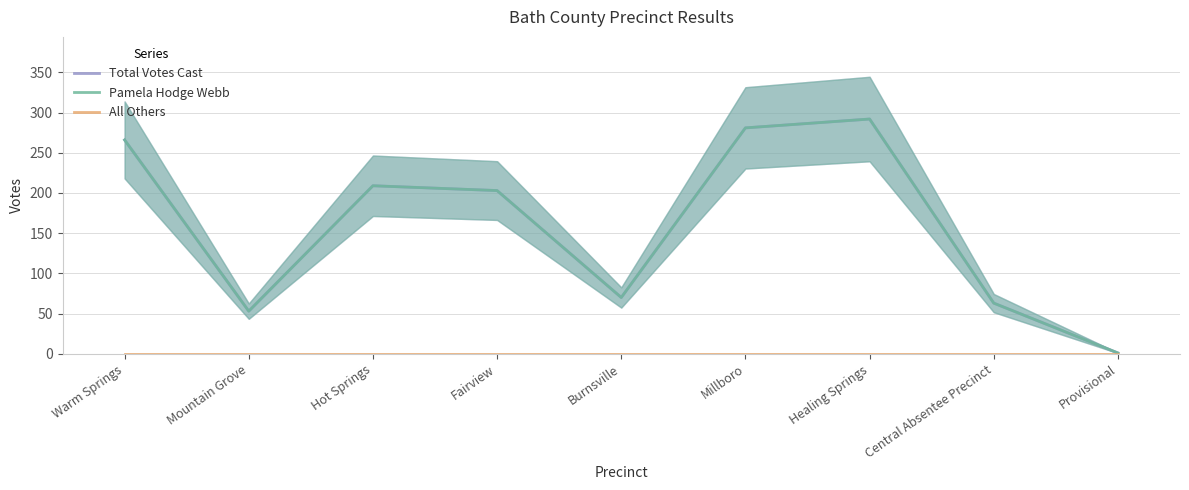

Count the number of categories in the chart.

9